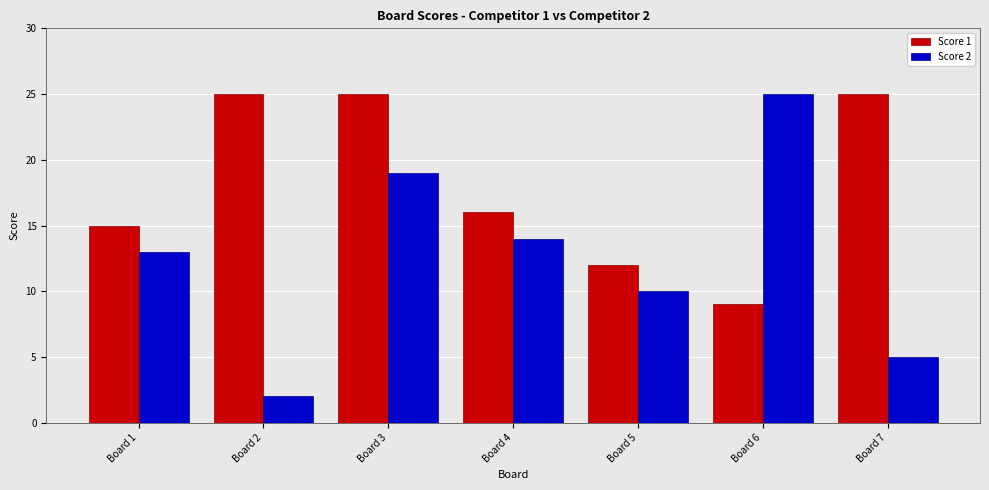

What is the minimum value for Score 1?

9